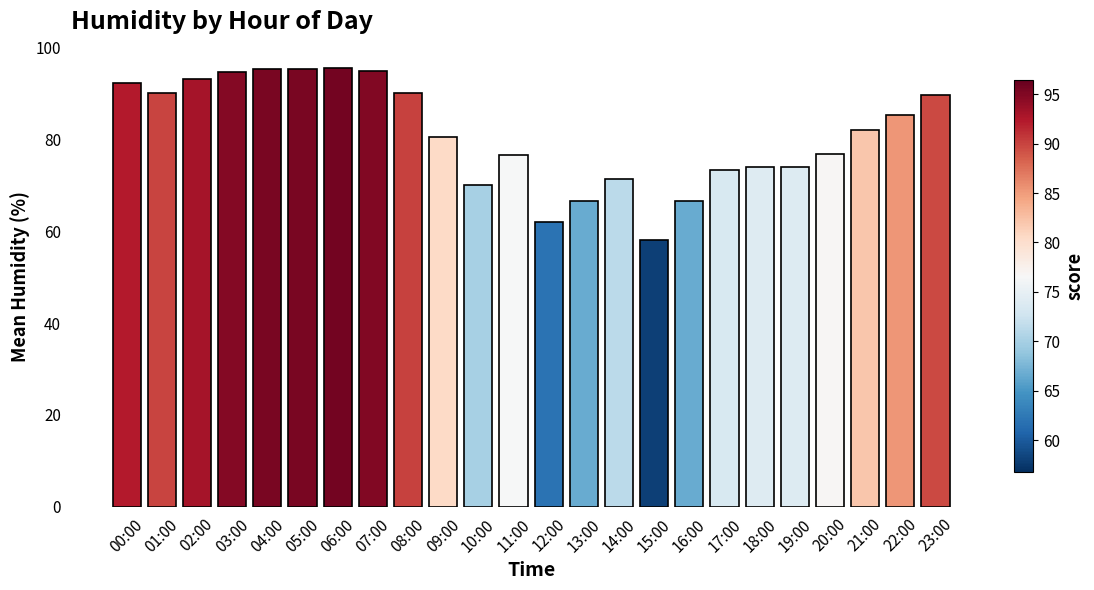

What is the sum of the values at 01:00 and 15:00?

148.1